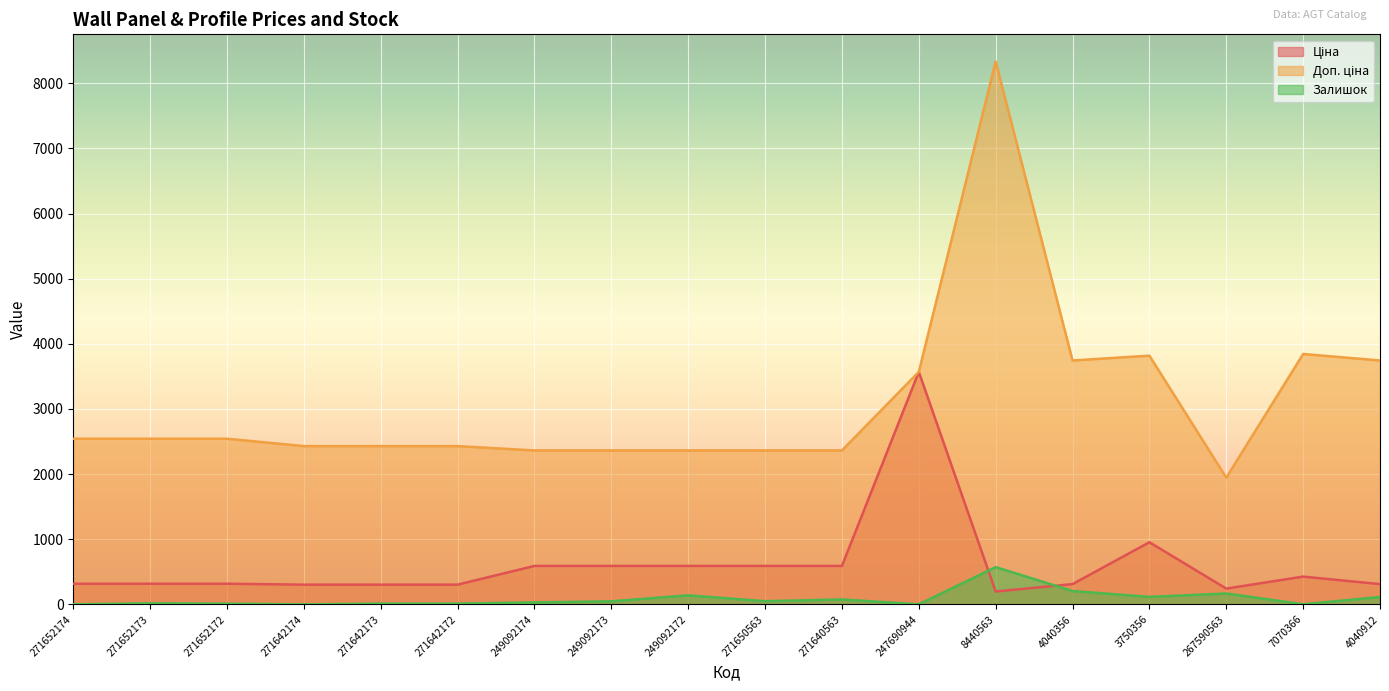

At which label is Залишок closest to 287?

4040356